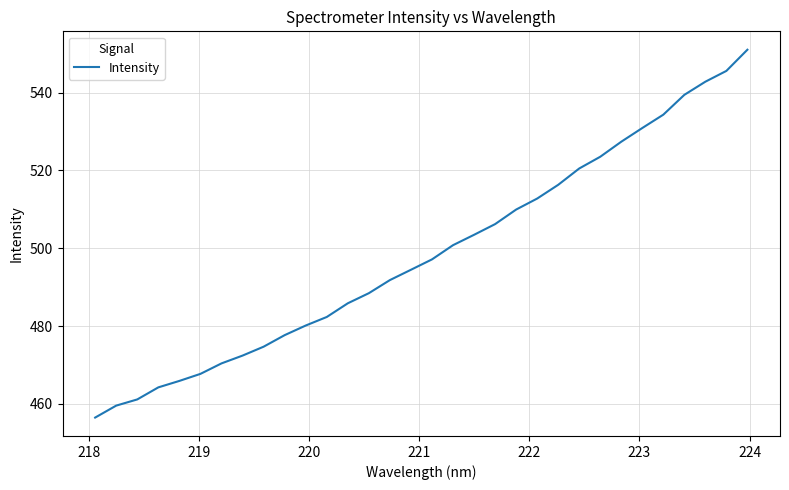

What is the maximum value shown in the chart?

551.0